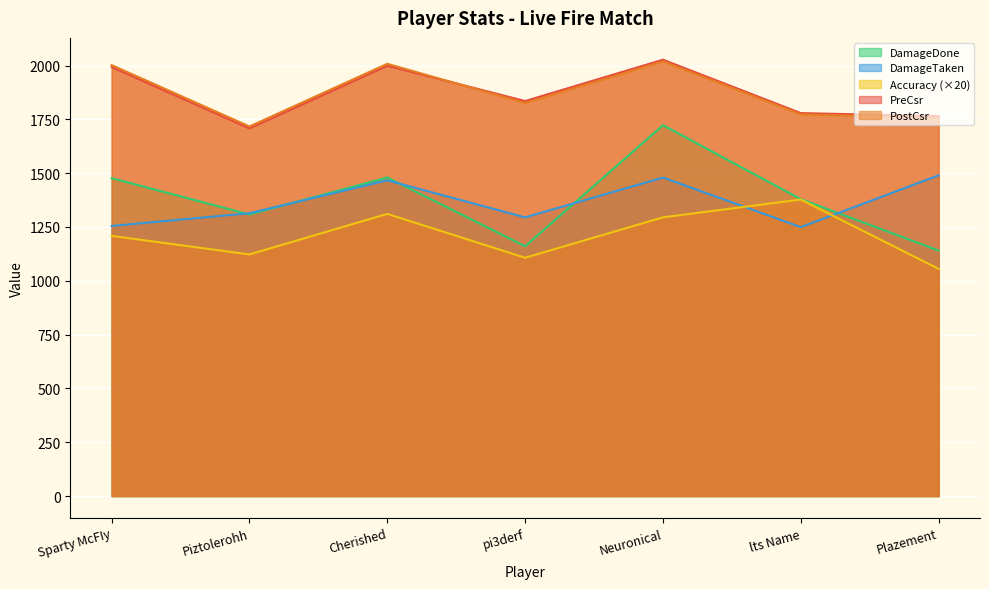

In DamageTaken, how many points are lower than both neighbors (excluding endpoints)?

2